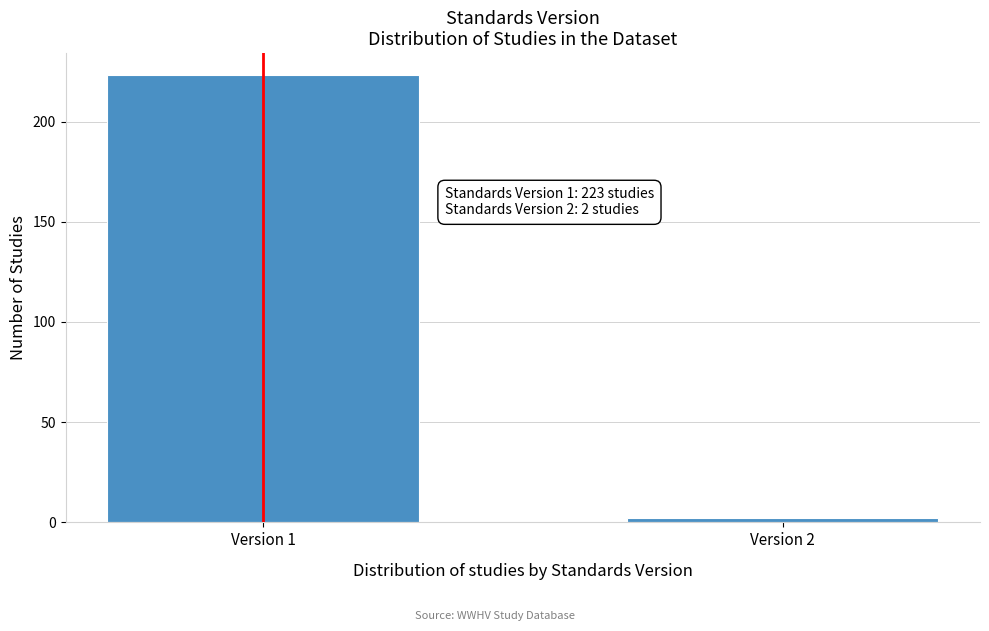

Reading left to right, list all the values displayed in this chart.

Version 1=223	Version 2=2